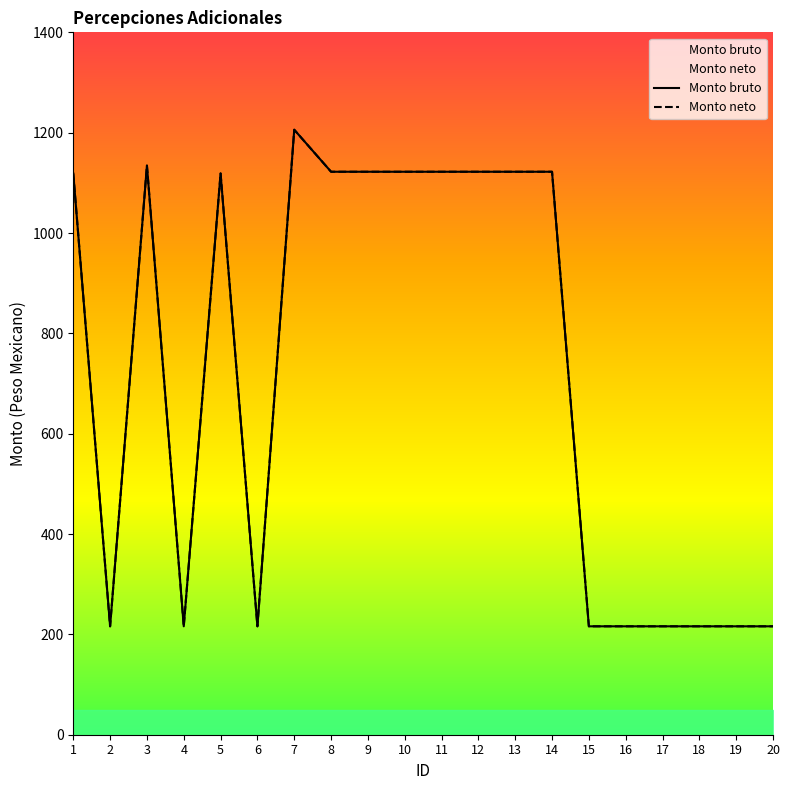

At which category is the sum across all series the highest?

7